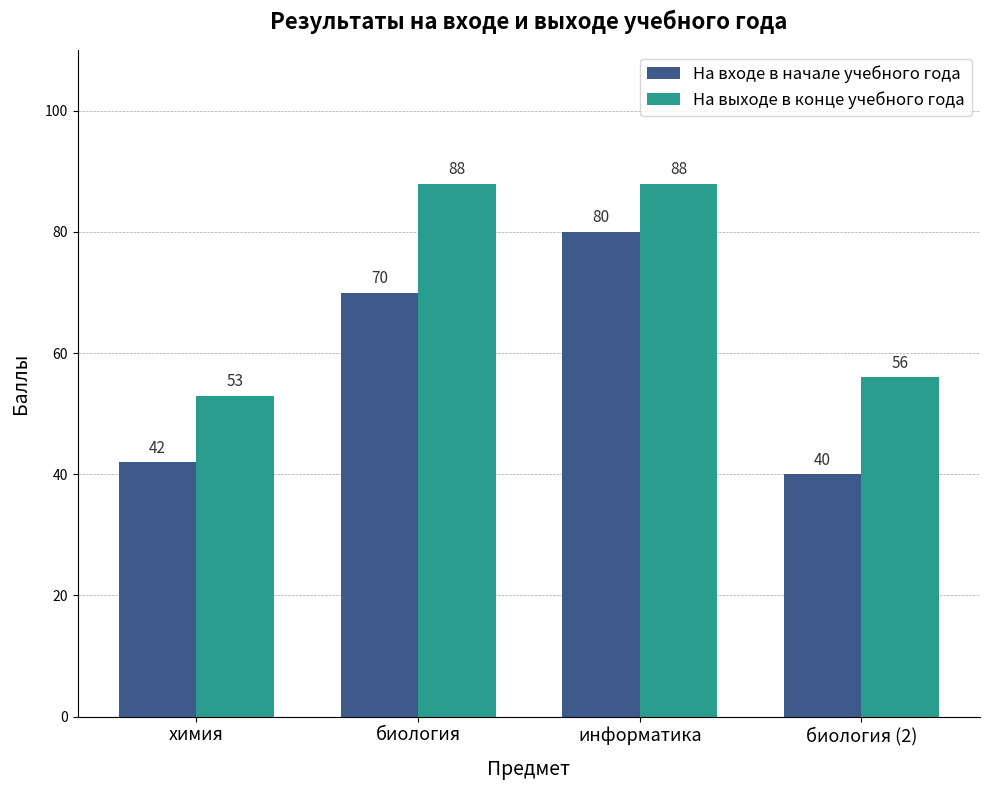

Reading left to right, what are all the values shown in this chart?

На входе в начале учебного года: 42	70	80	40
На выходе в конце учебного года: 53	88	88	56